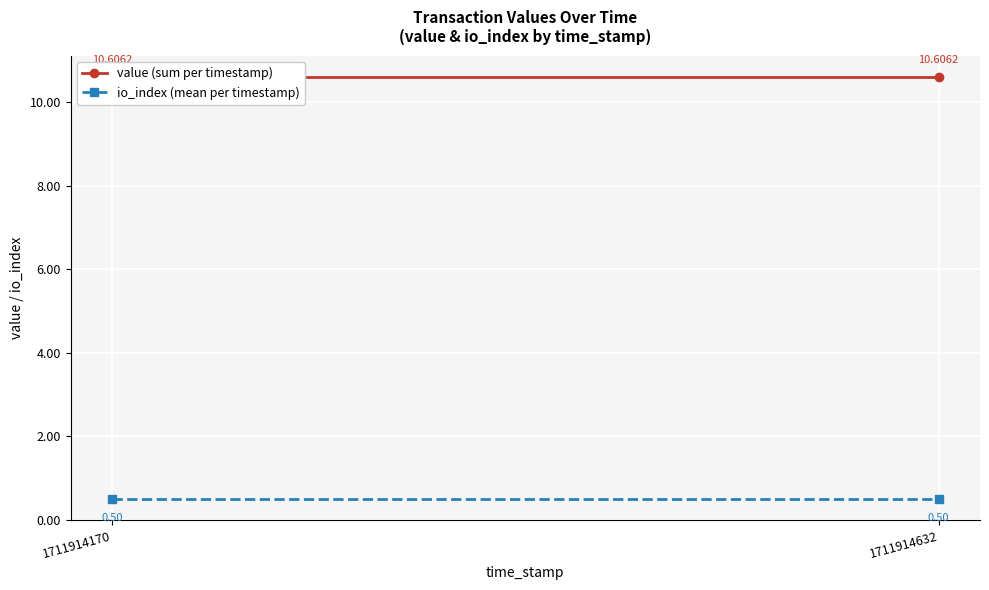

What is the total value across all series at 1711914632?

11.1